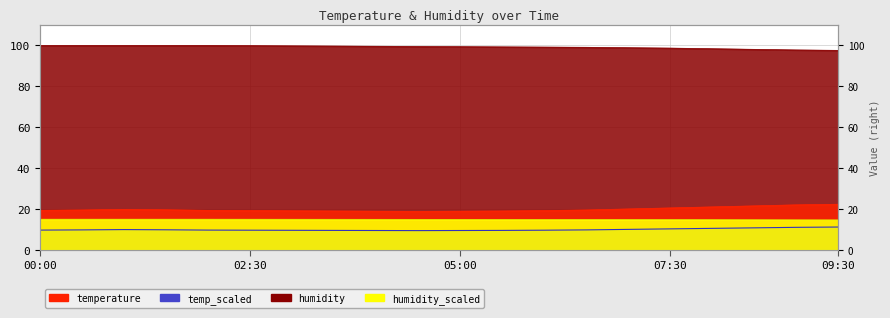

What is the label of the 4th point from the left?

01:30